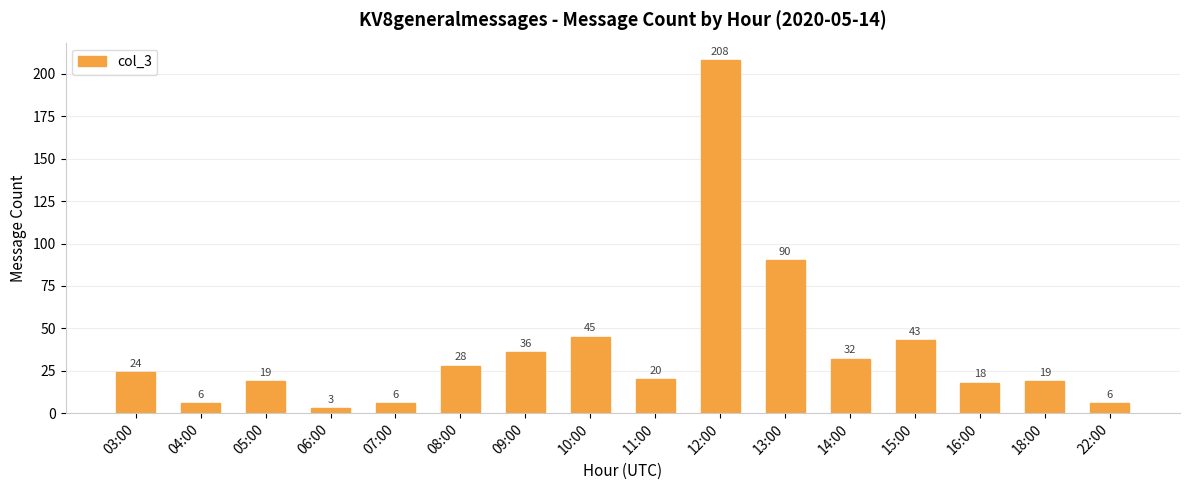

What is the change in value from 12:00 to 13:00?

-118